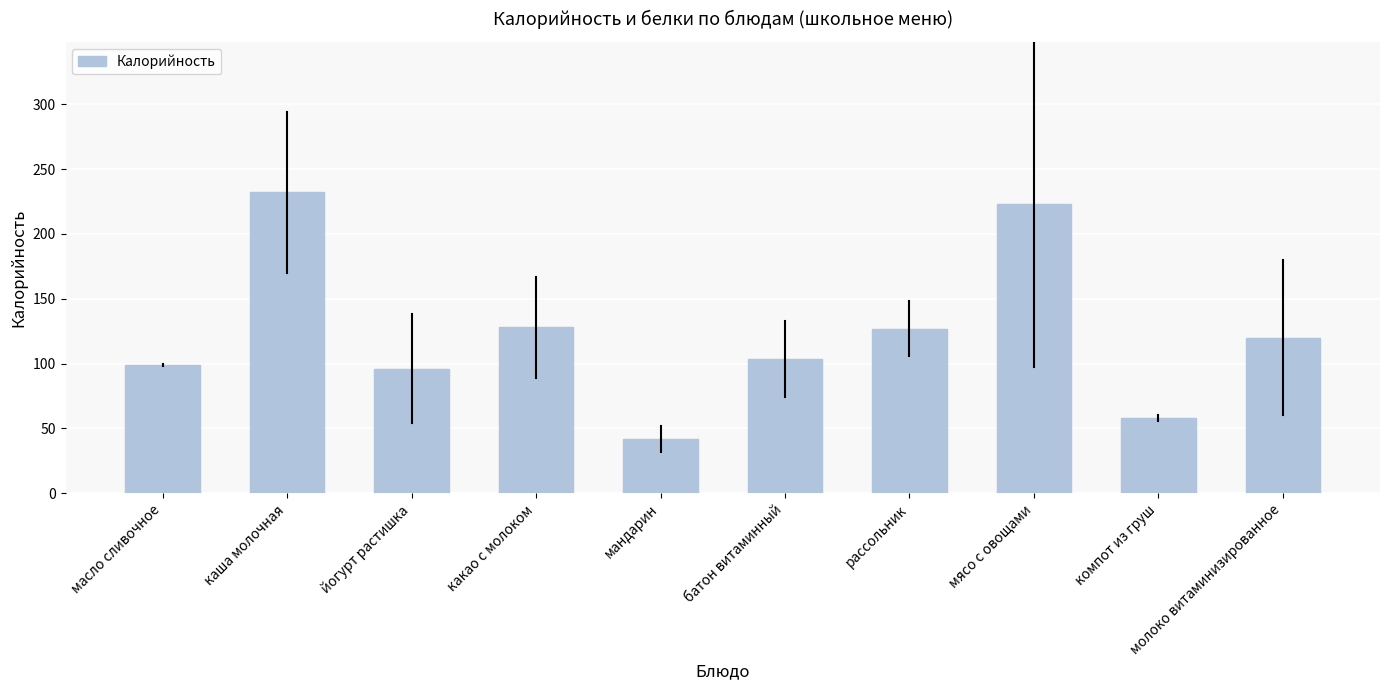

What is the label of the 1st bar from the right?

молоко витаминизированное